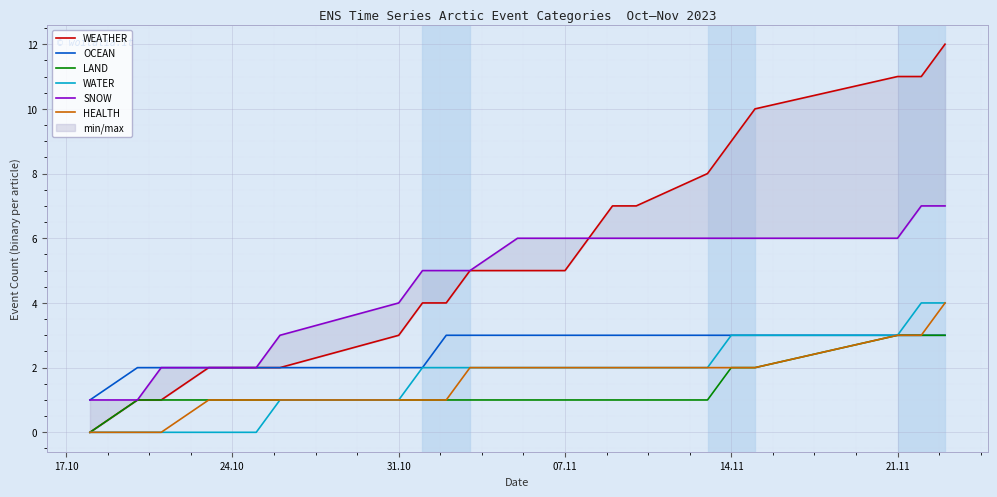

True or false: WEATHER and OCEAN cross at least once.

False